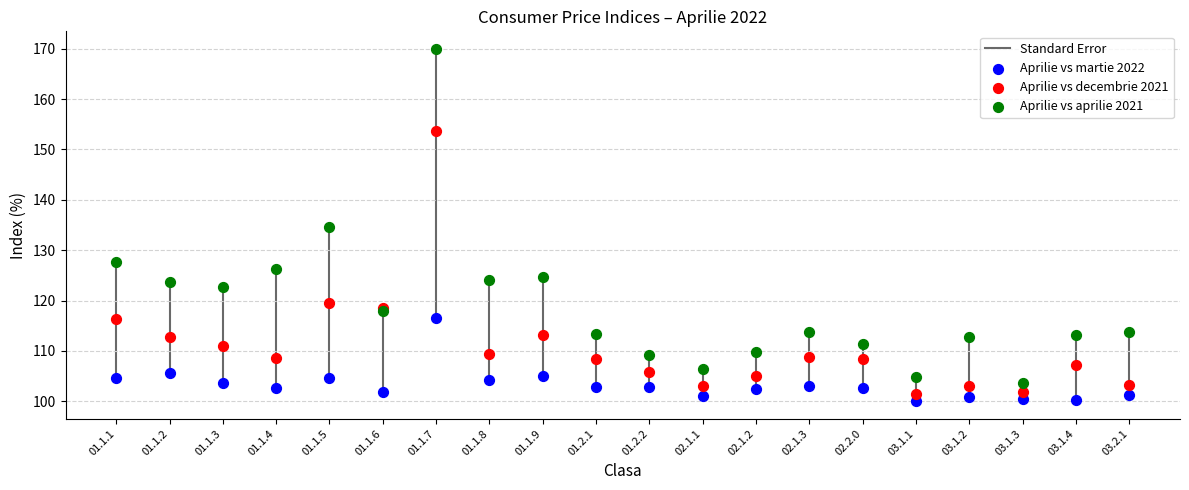

Which series contains the lowest Y value?

Aprilie vs martie 2022